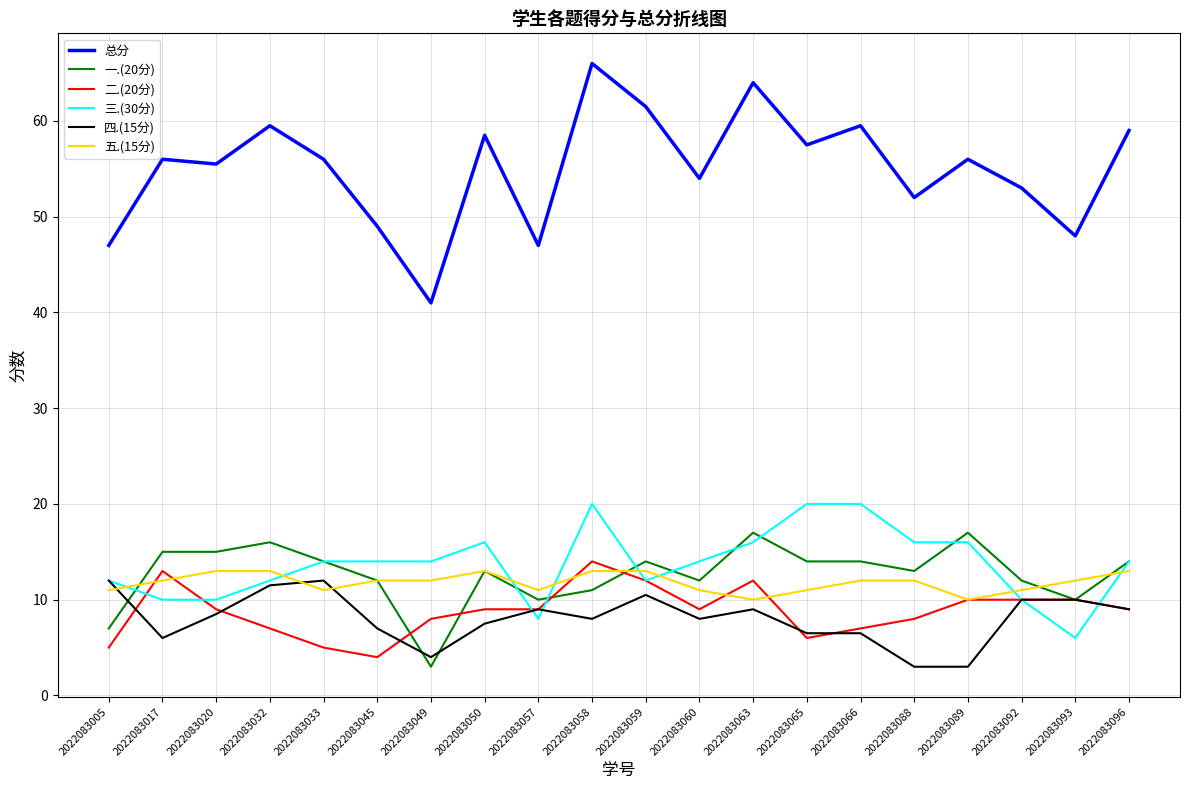

The 三.(30分) series shows 15.3 at 2022083092. True or false?

False